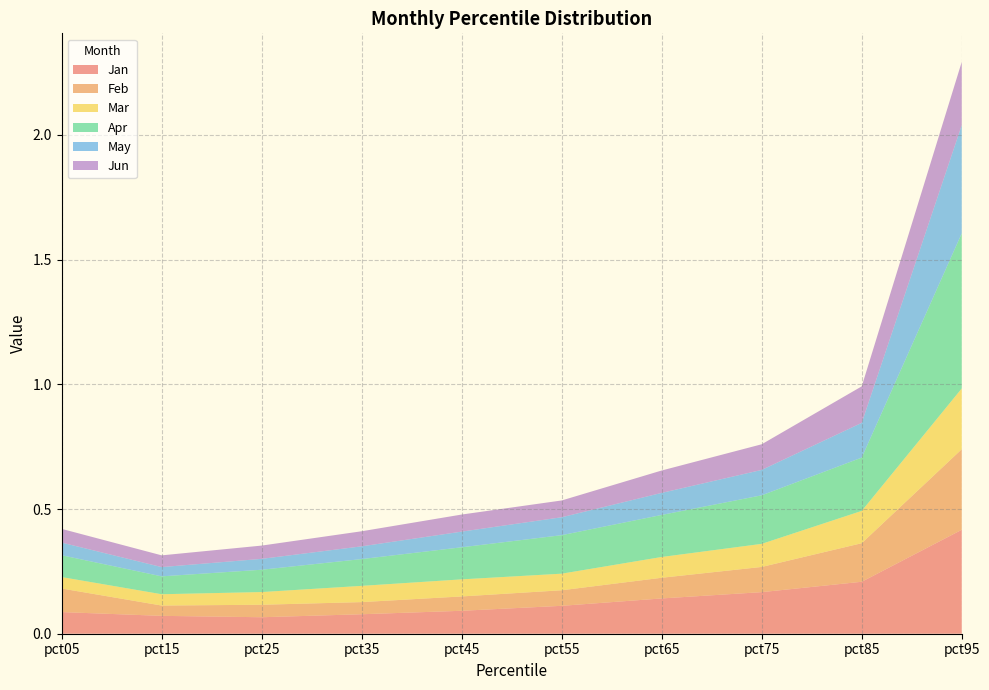

Reading left to right, list all the values displayed in this chart.

Jan: pct05=0.1	pct15=0.1	pct25=0.1	pct35=0.1	pct45=0.1	pct55=0.1	pct65=0.1	pct75=0.2	pct85=0.2	pct95=0.4
Feb: pct05=0.1	pct15=0.0	pct25=0.1	pct35=0.0	pct45=0.1	pct55=0.1	pct65=0.1	pct75=0.1	pct85=0.2	pct95=0.3
Mar: pct05=0.0	pct15=0.0	pct25=0.1	pct35=0.1	pct45=0.1	pct55=0.1	pct65=0.1	pct75=0.1	pct85=0.1	pct95=0.2
Apr: pct05=0.1	pct15=0.1	pct25=0.1	pct35=0.1	pct45=0.1	pct55=0.2	pct65=0.2	pct75=0.2	pct85=0.2	pct95=0.6
May: pct05=0.1	pct15=0.0	pct25=0.0	pct35=0.1	pct45=0.1	pct55=0.1	pct65=0.1	pct75=0.1	pct85=0.1	pct95=0.4
Jun: pct05=0.1	pct15=0.0	pct25=0.1	pct35=0.1	pct45=0.1	pct55=0.1	pct65=0.1	pct75=0.1	pct85=0.1	pct95=0.3